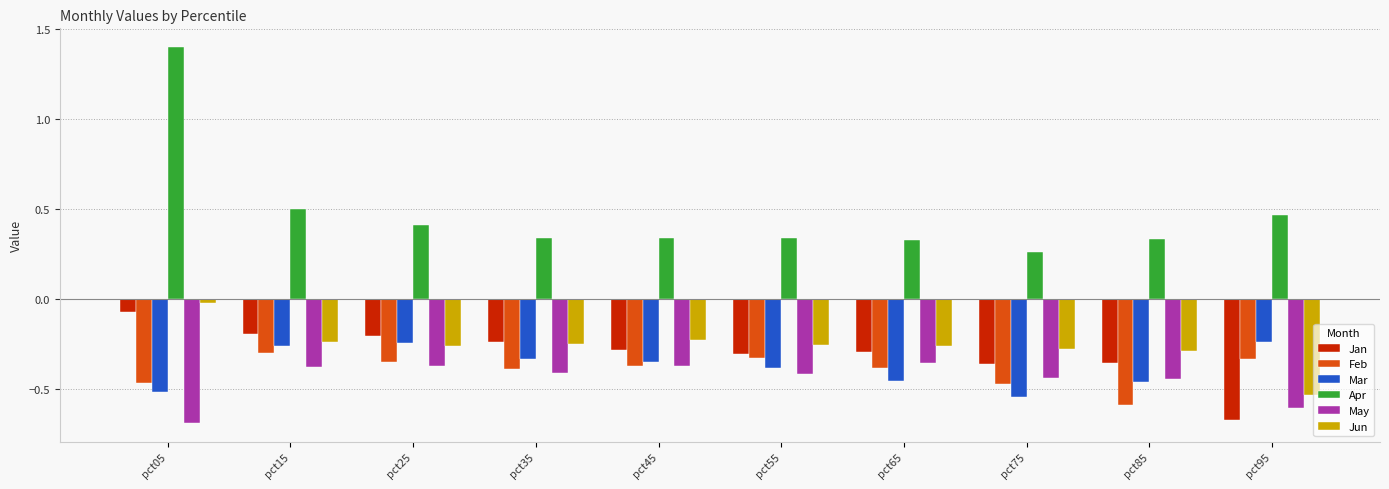

What is the spread (max minus min) of values at pct95?

1.1